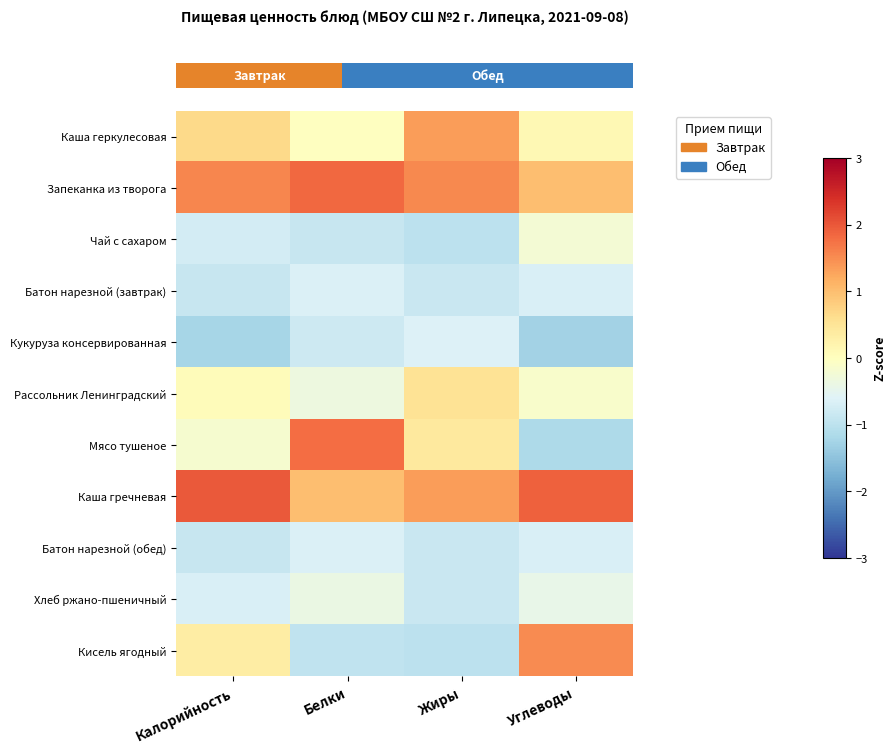

What is the minimum value shown in the chart?

-1.3